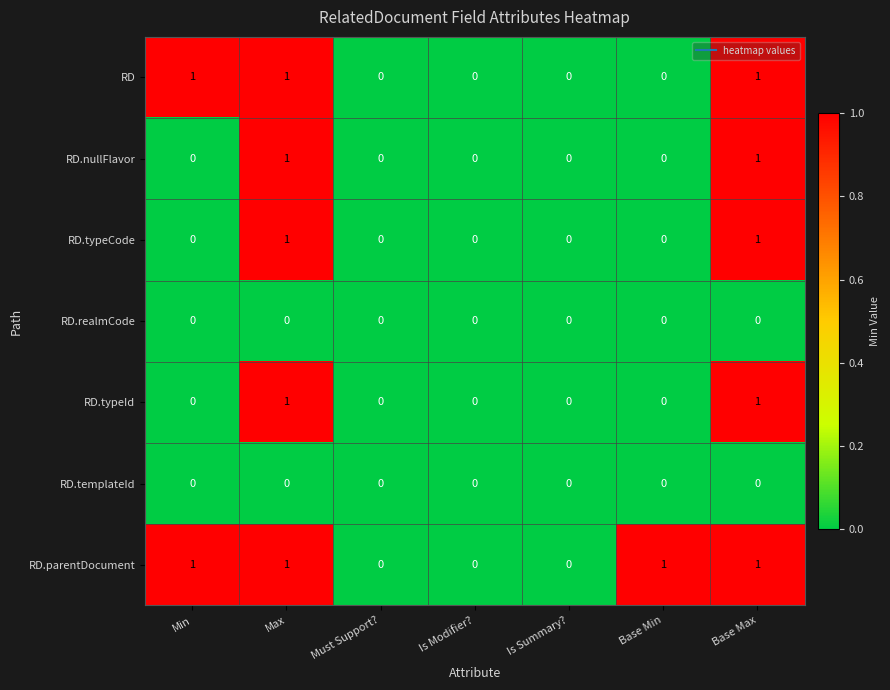

The value of RD at Is Summary? is 0. True or false?

True